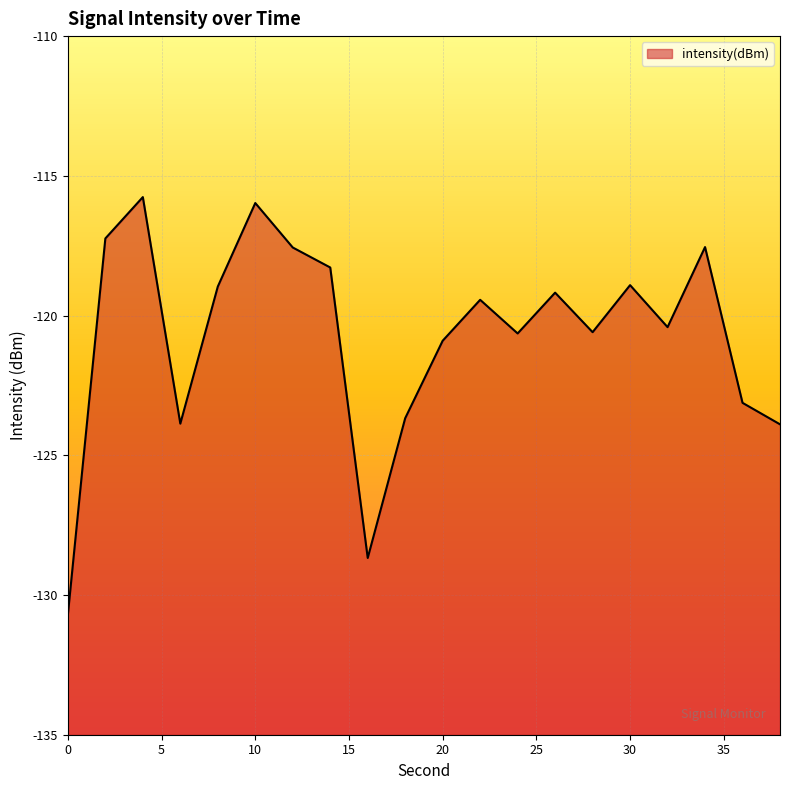

Reading left to right, extract all data points from this chart.

0=-130.7	2=-117.2	4=-115.8	6=-123.9	8=-119.0	10=-116.0	12=-117.6	14=-118.3	16=-128.7	18=-123.7	20=-120.9	22=-119.4	24=-120.6	26=-119.2	28=-120.6	30=-118.9	32=-120.4	34=-117.5	36=-123.1	38=-123.9